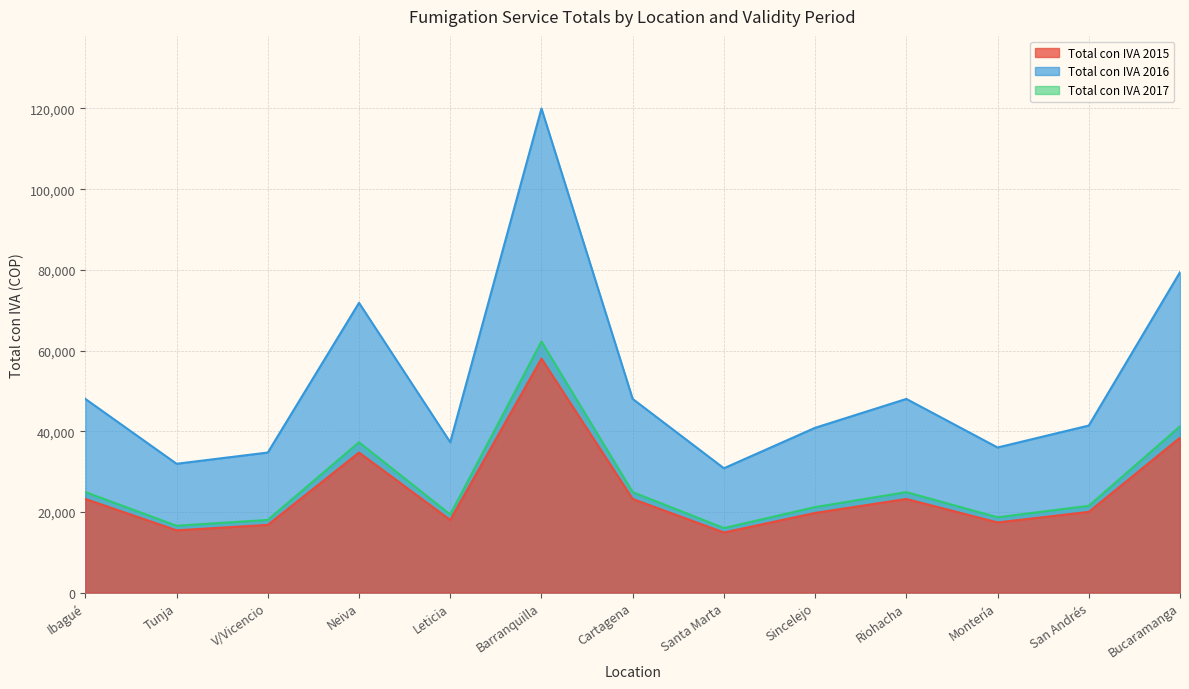

Where is the first local maximum for Total con IVA 2015?

Neiva